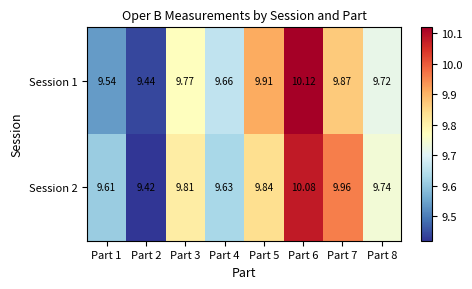

At which category is the sum across all series the highest?

Part 6